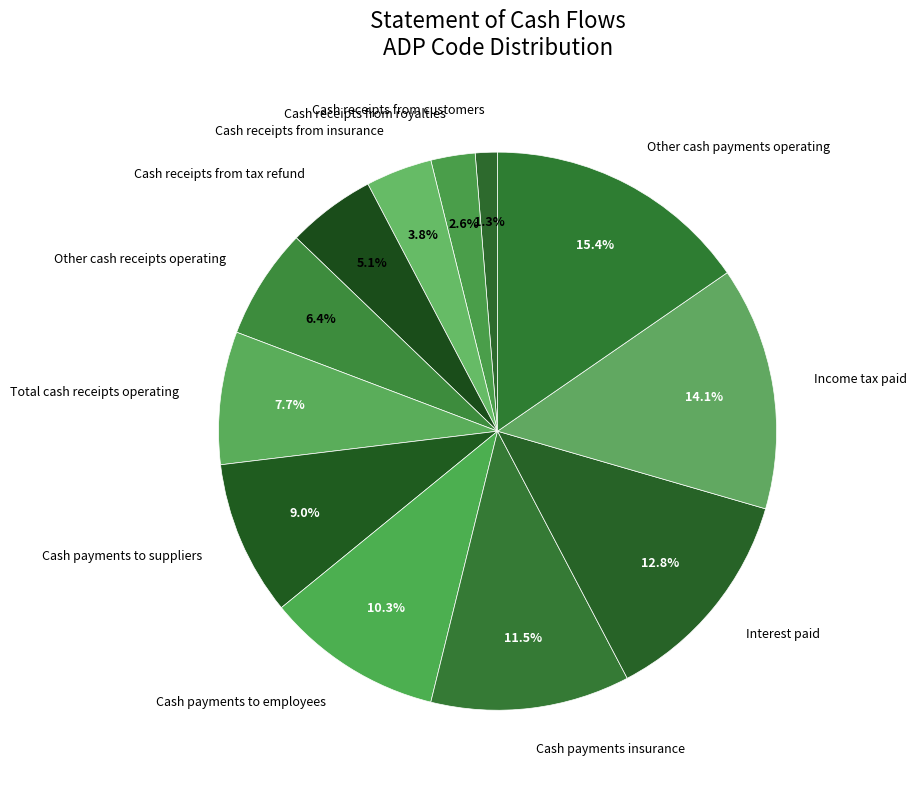

To the nearest percent, what is the combined percentage of Other cash payments operating and Other cash receipts operating?

22%